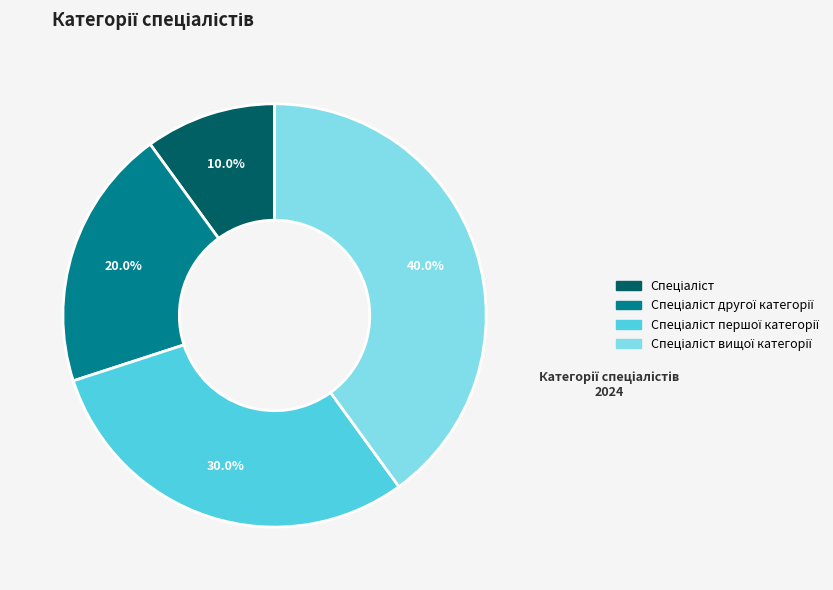

Count the number of slices in the pie.

4